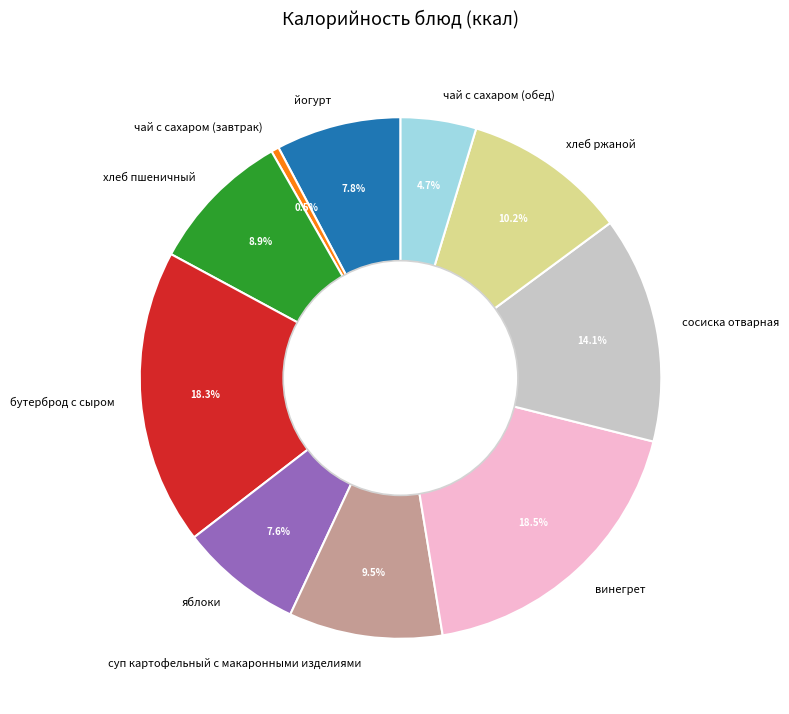

How many segments does this pie chart have?

10